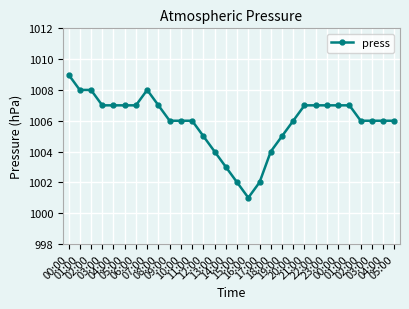

How many distinct data groups are displayed?

1